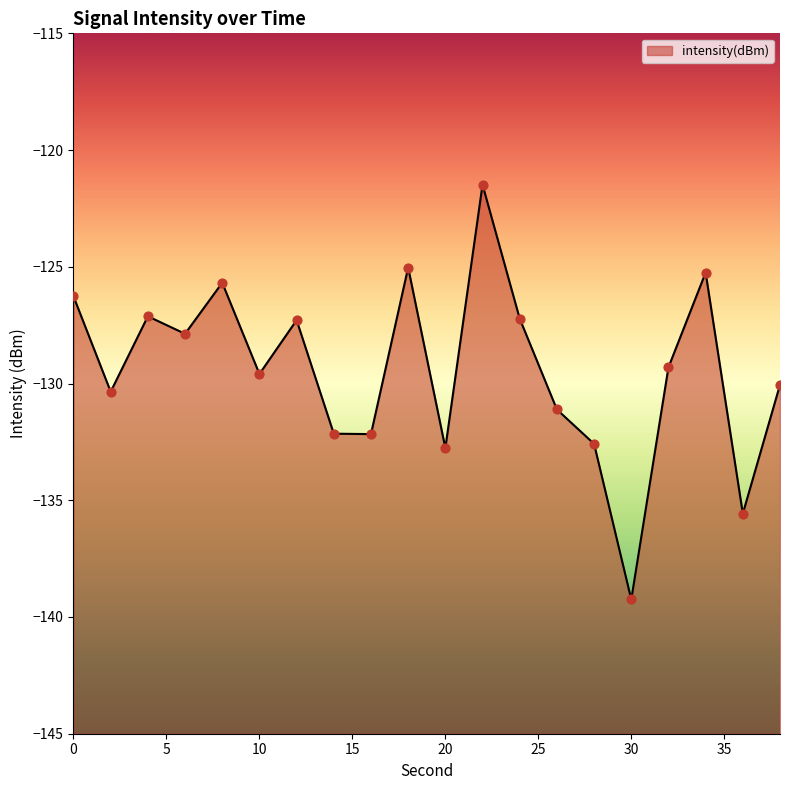

What is the change in value from 12 to 36?

-8.3